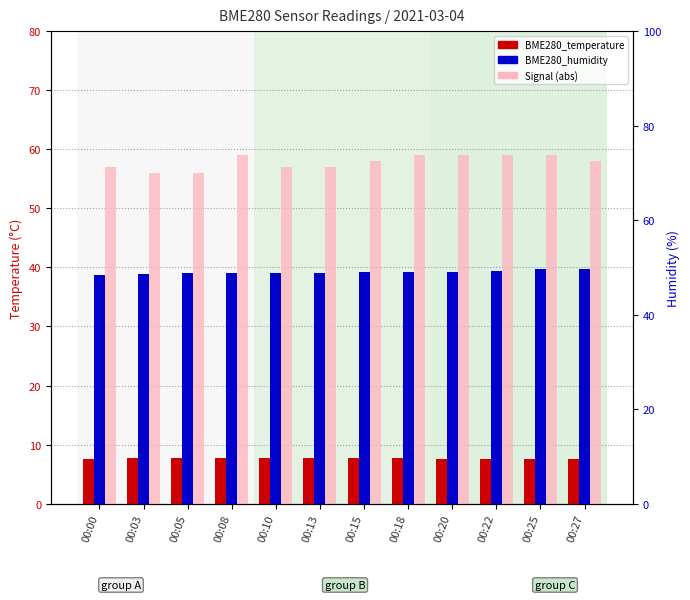

Are the bars horizontal?

No